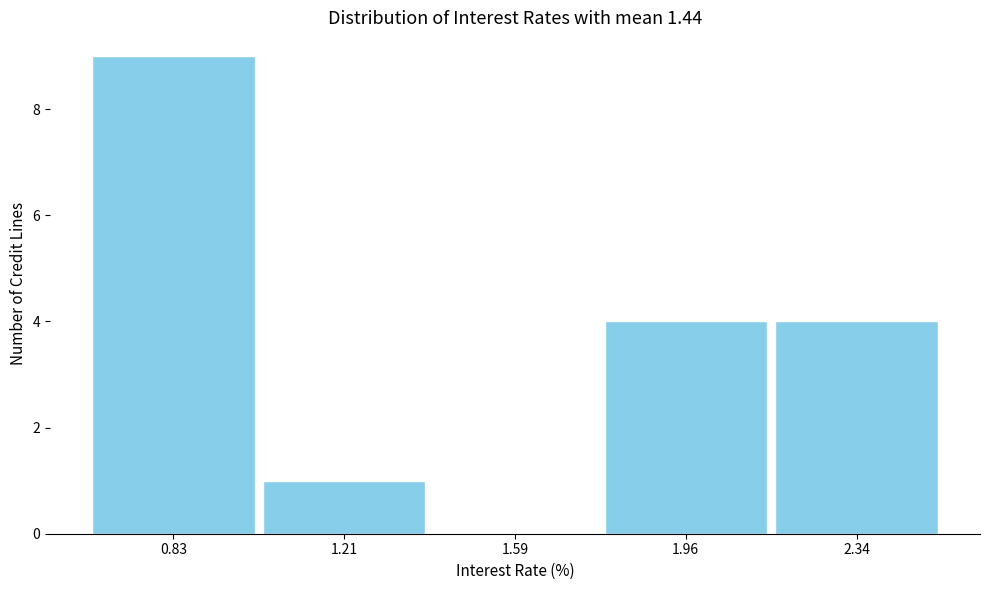

Which range on the x-axis has the tallest bar?

0.65 to 1.00